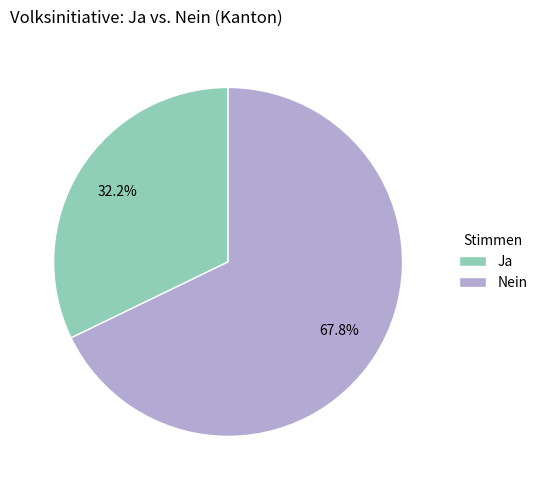

Does Nein represent more than half of the total?

Yes